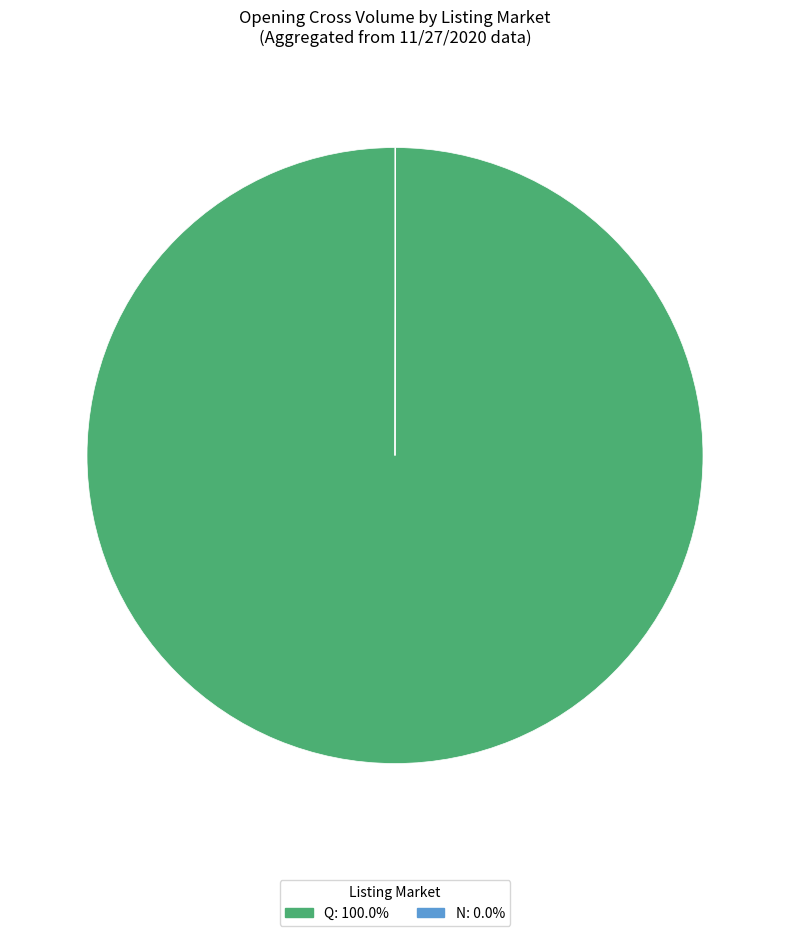

Is there a majority slice in this chart?

Yes